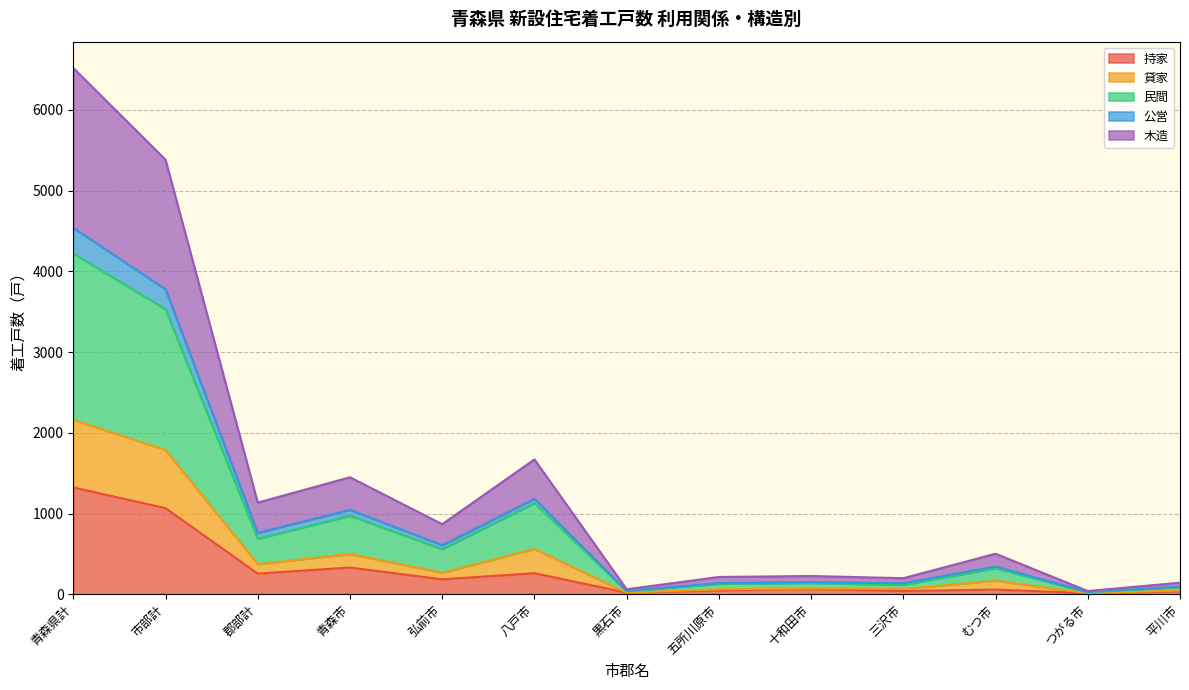

Which category has the highest value in the 持家 series?

青森県計